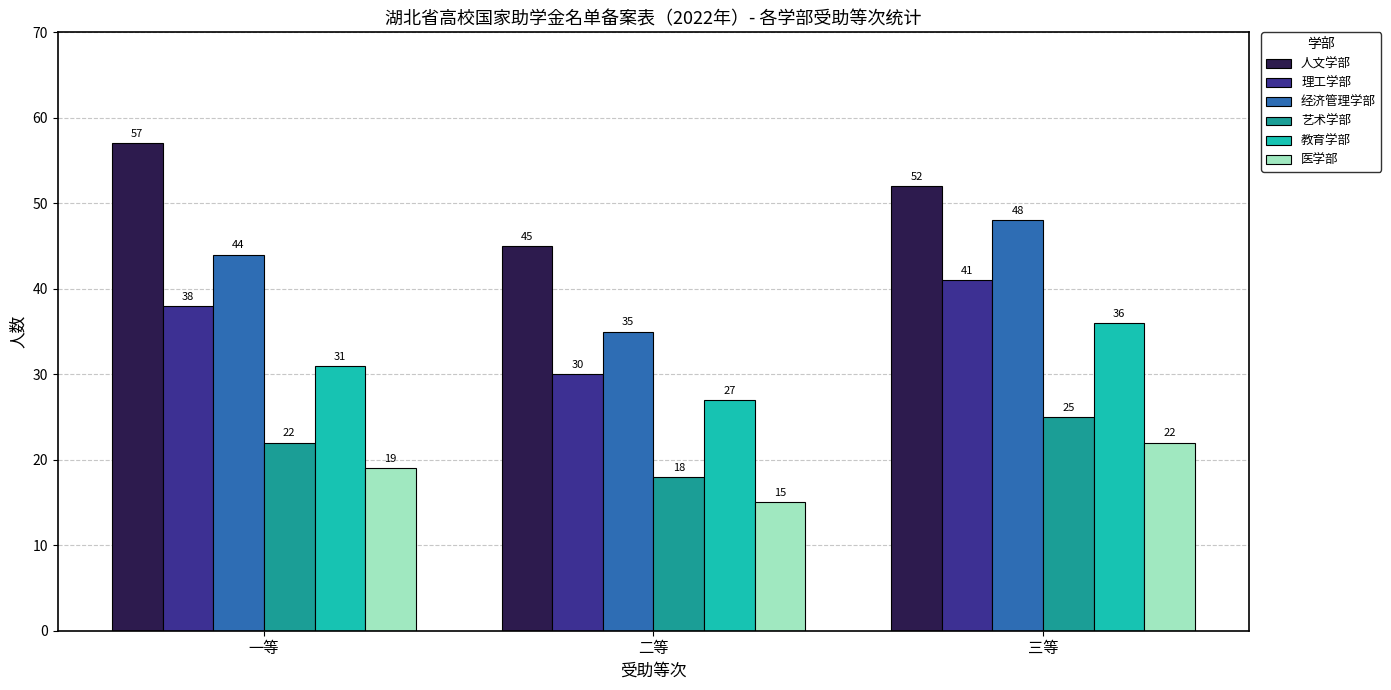

Count the 艺术学部 values in the range 18 to 25.

3